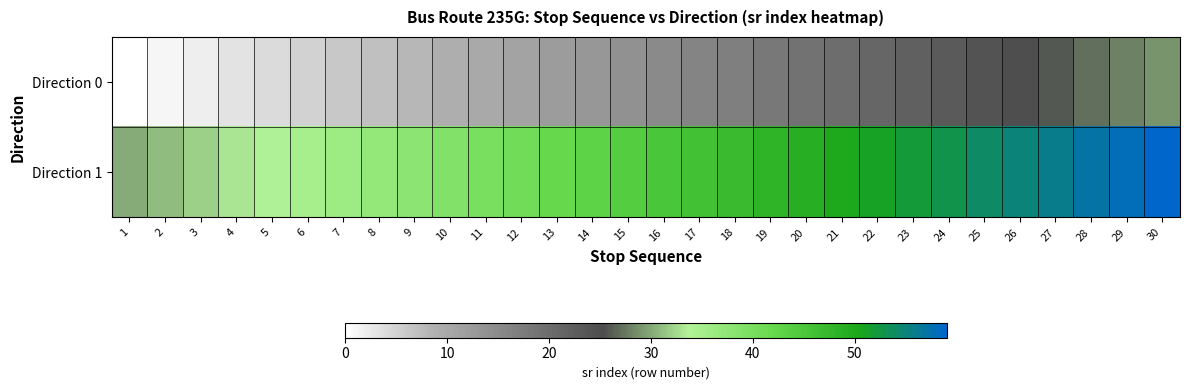

Count the number of categories in the chart.

30